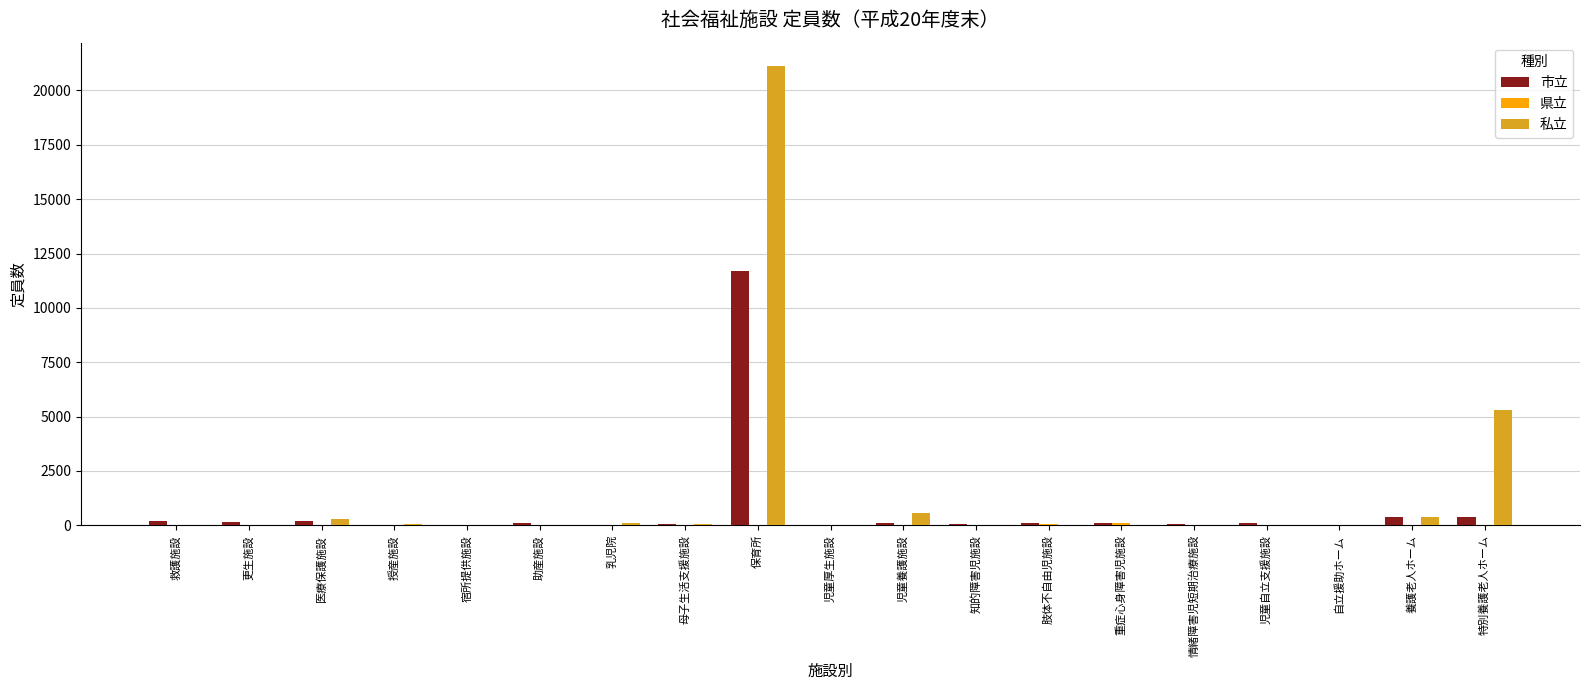

True or false: 私立 has a value of 0 at 救護施設.

True